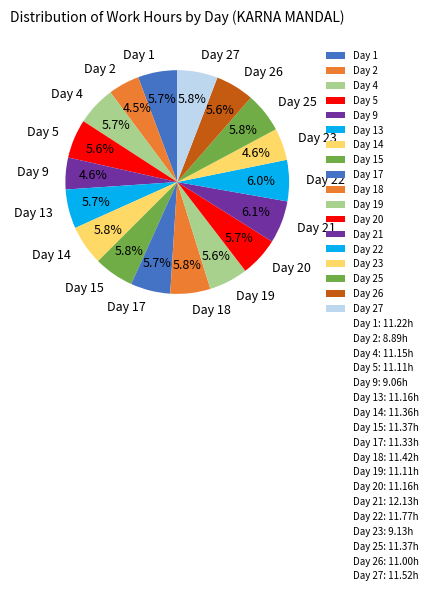

Does any single category account for the majority?

No